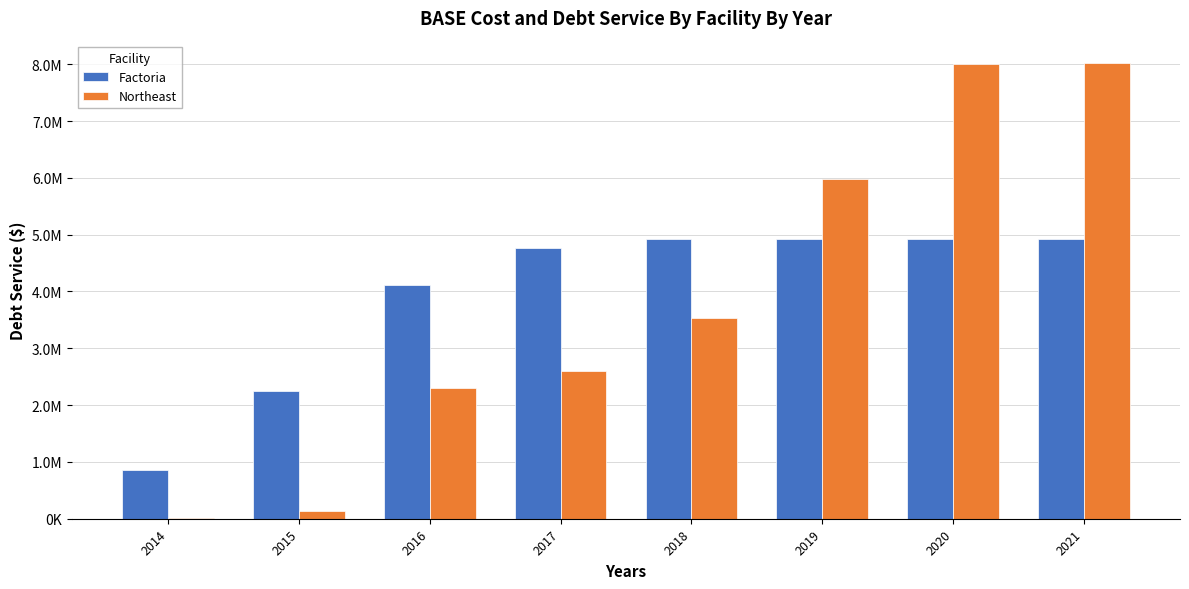

Are the bars grouped side by side (vs. stacked)?

Yes